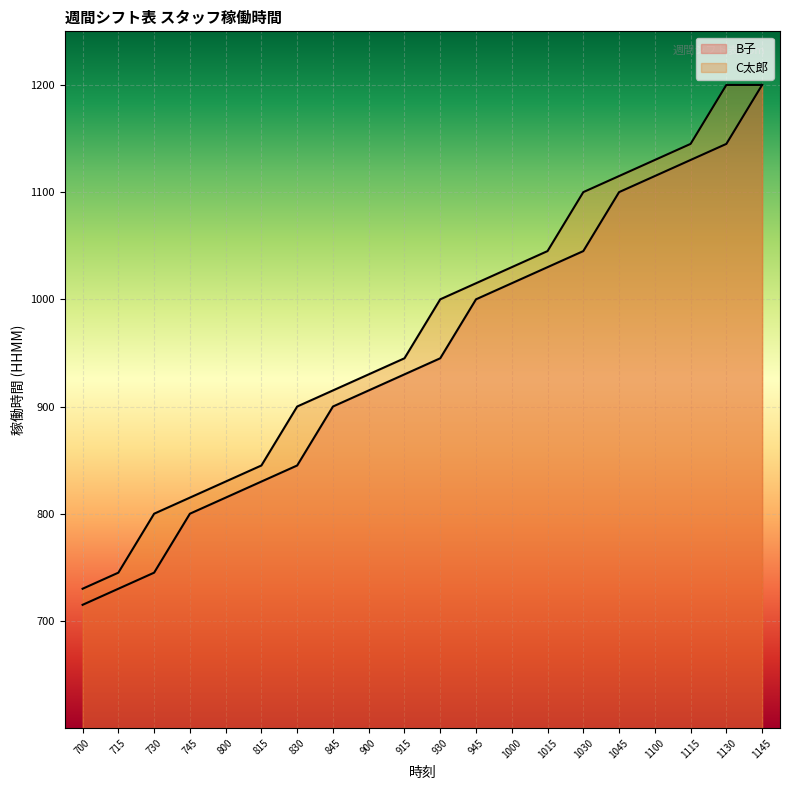

At 730, list the series in order from smallest to largest.

B子, C太郎